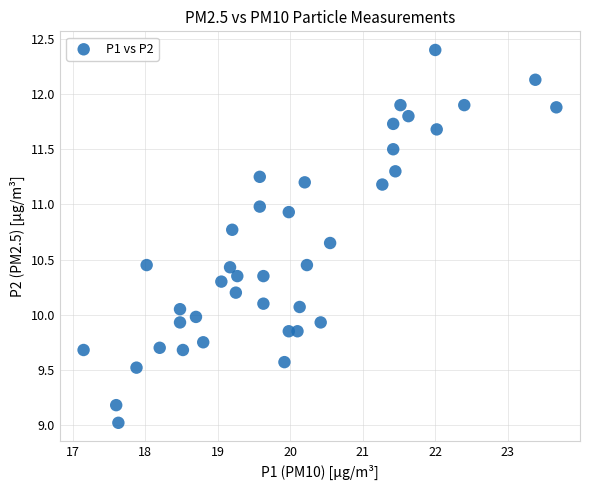

What is the range of Y values (max minus min)?

3.4